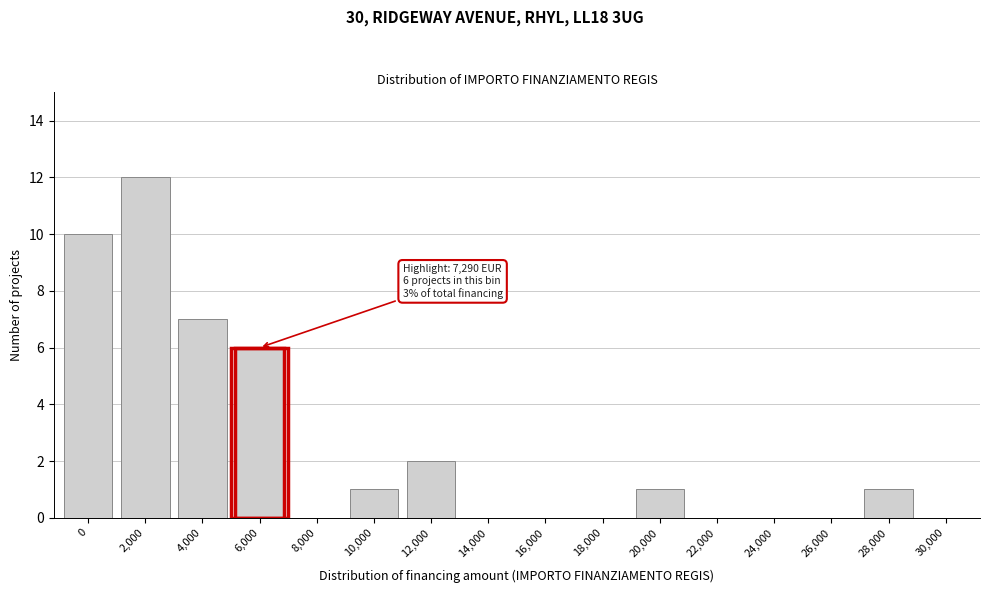

Reading left to right, extract all data points from this chart.

0=10	2,000=12	4,000=7	6,000=6	8,000=0	10,000=1	12,000=2	14,000=0	16,000=0	18,000=0	20,000=1	22,000=0	24,000=0	26,000=0	28,000=1	30,000=0